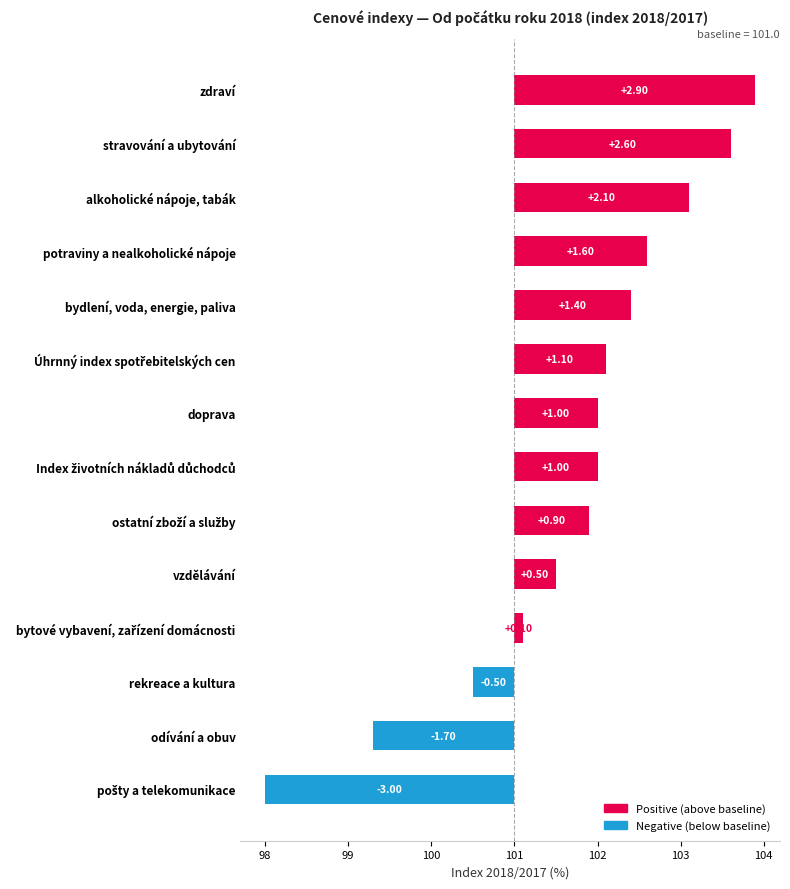

What is the minimum value shown in the chart?

98.0